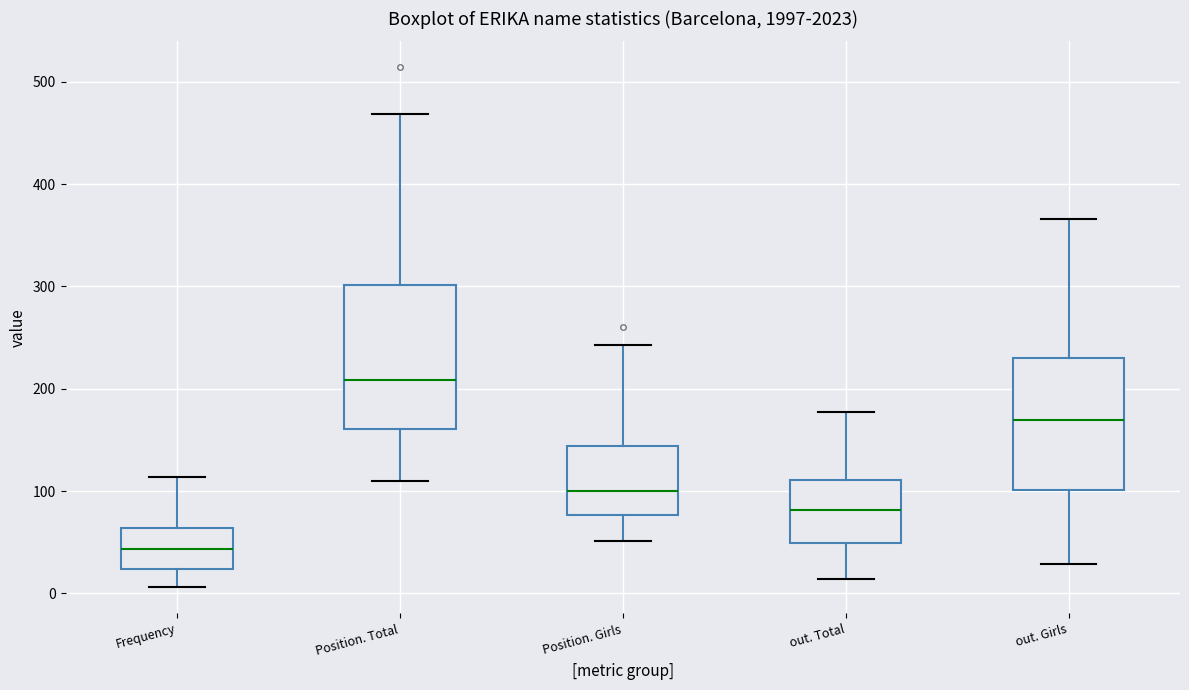

Reading left to right, read every box against the y-axis: the position of its median line, the range the box covers, and the ends of its whiskers. The values are not printed on the chart, so give them approximately, as read against the axis.

Frequency: median 40, box 20 to 60, whiskers 10 to 110
Position. Total: median 210, box 160 to 300, whiskers 110 to 470
Position. Girls: median 100, box 80 to 140, whiskers 50 to 240
out. Total: median 80, box 50 to 110, whiskers 10 to 180
out. Girls: median 170, box 100 to 230, whiskers 30 to 370